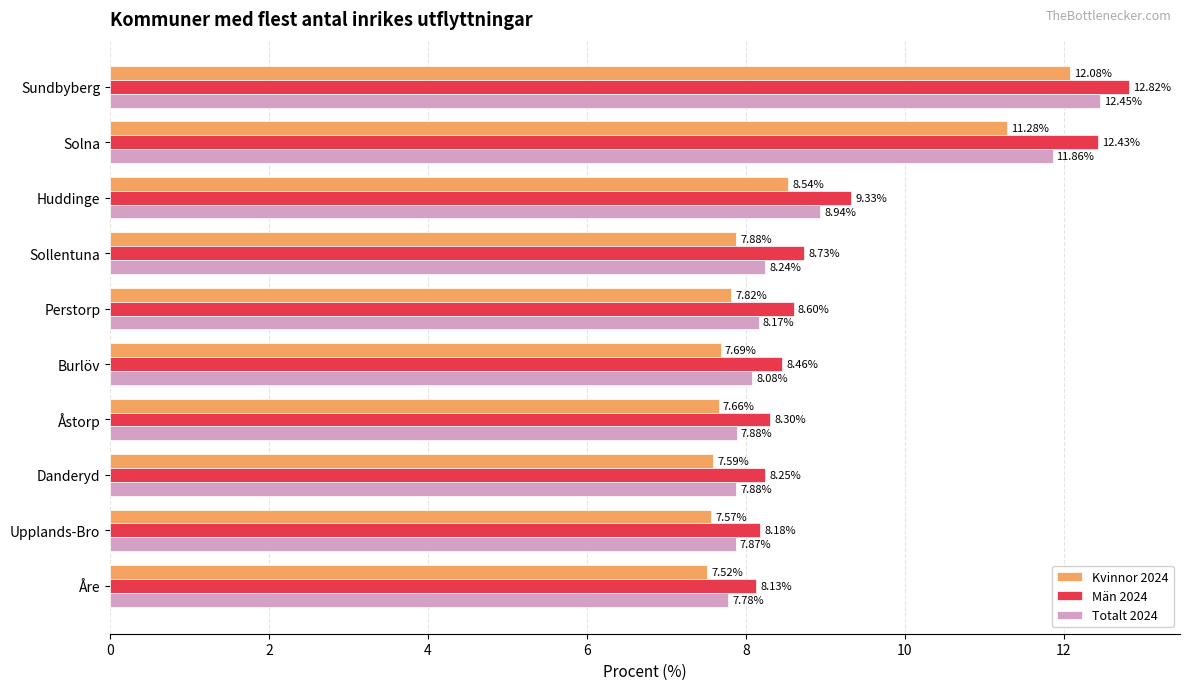

What is the lowest value of the Män 2024 series?

8.1